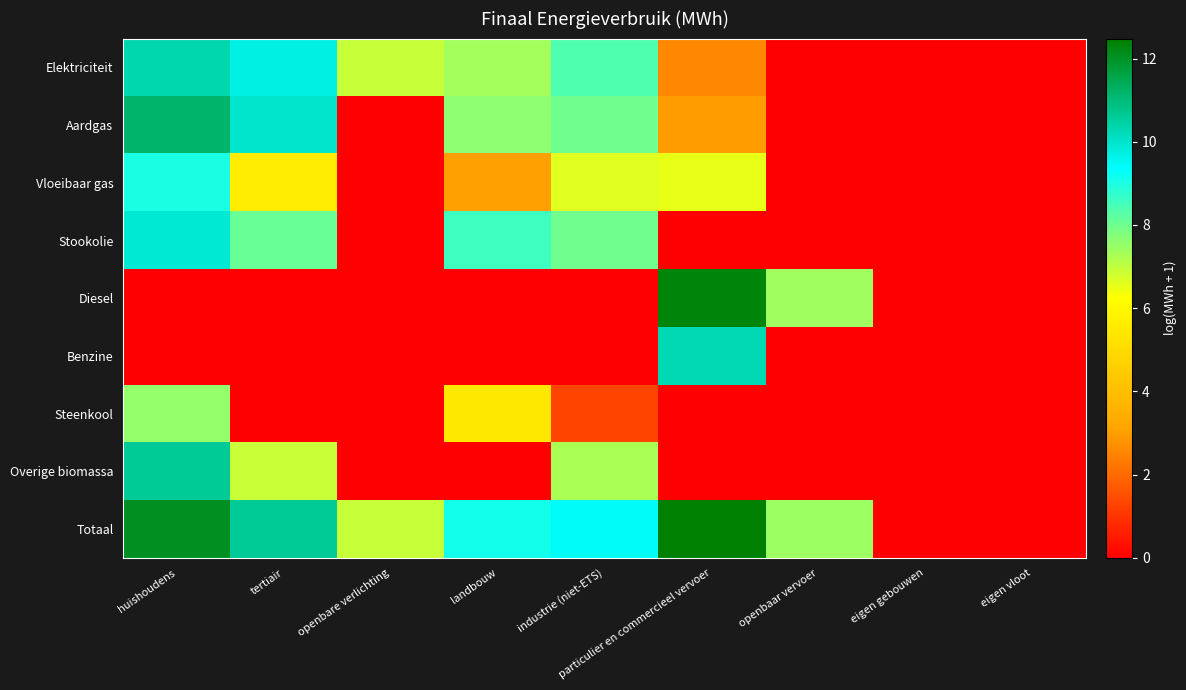

Which series has the largest total across all categories?

Totaal